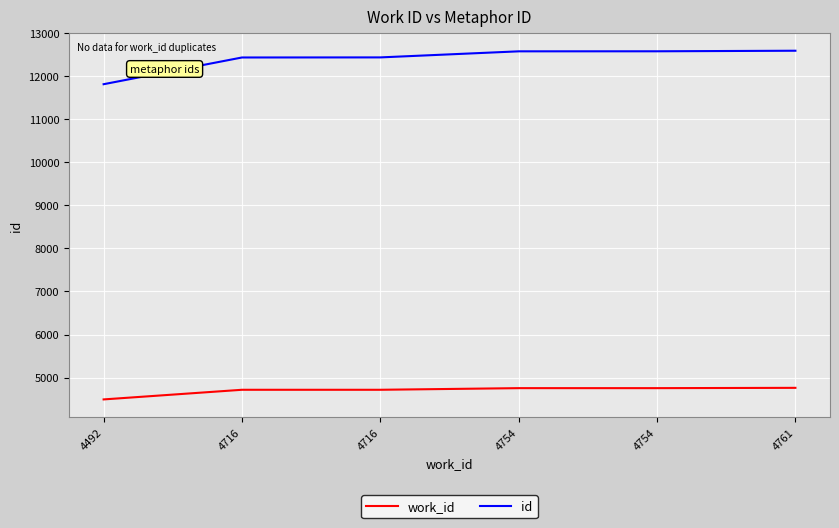

What are all the series names shown in the legend?

work_id, id